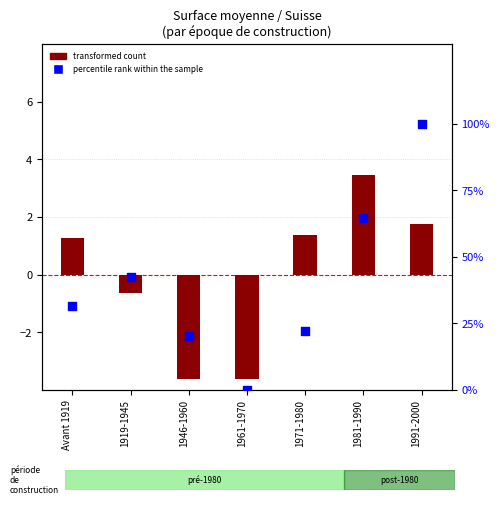

Which series has the largest total across all categories?

percentile rank within the sample